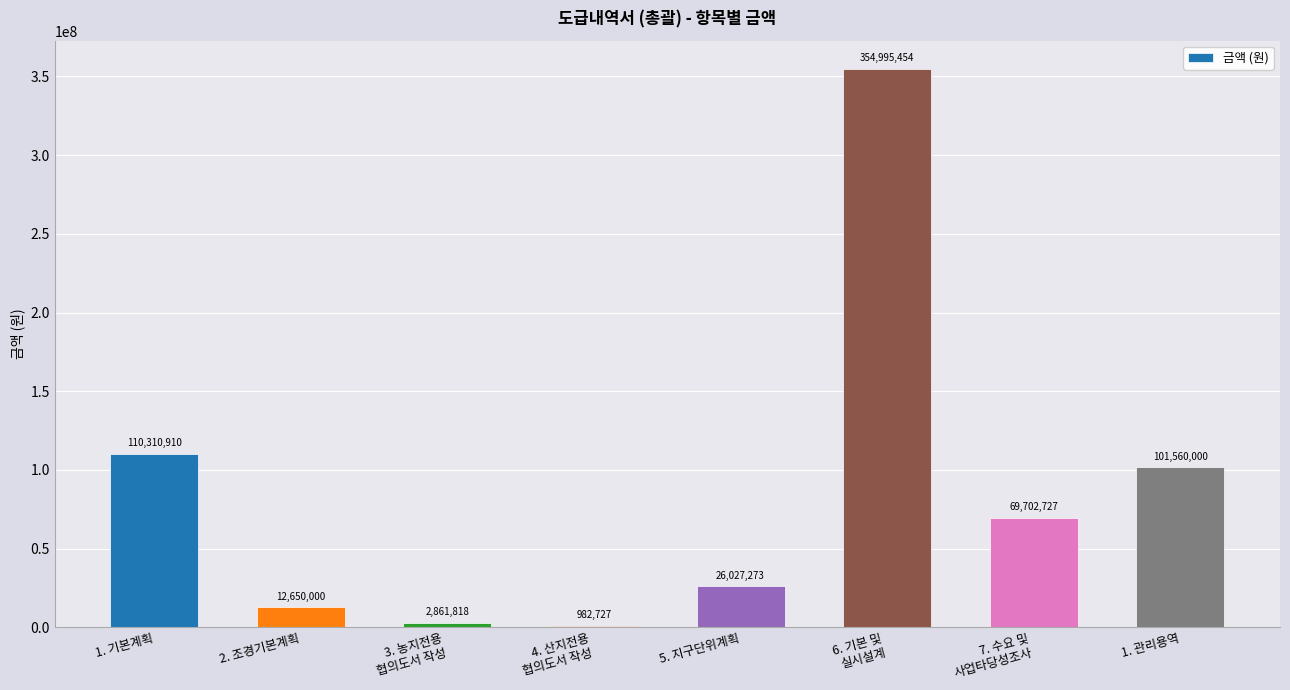

What is the sum of all values?

679090909